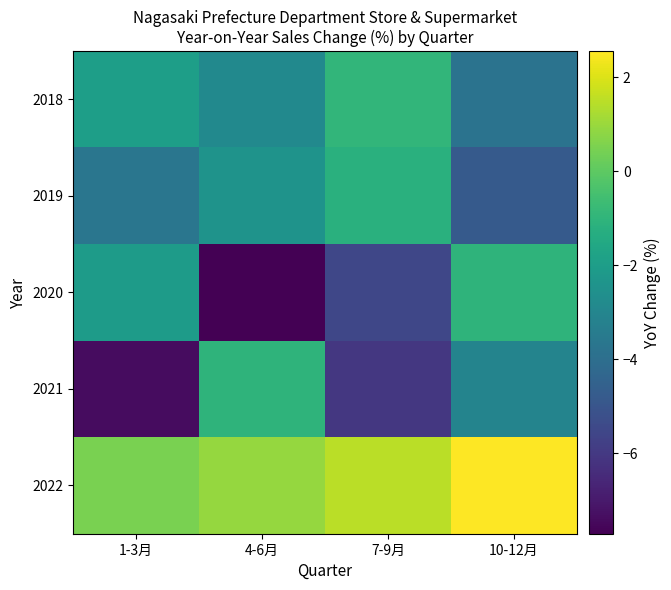

Which series has the largest range (max minus min)?

2020